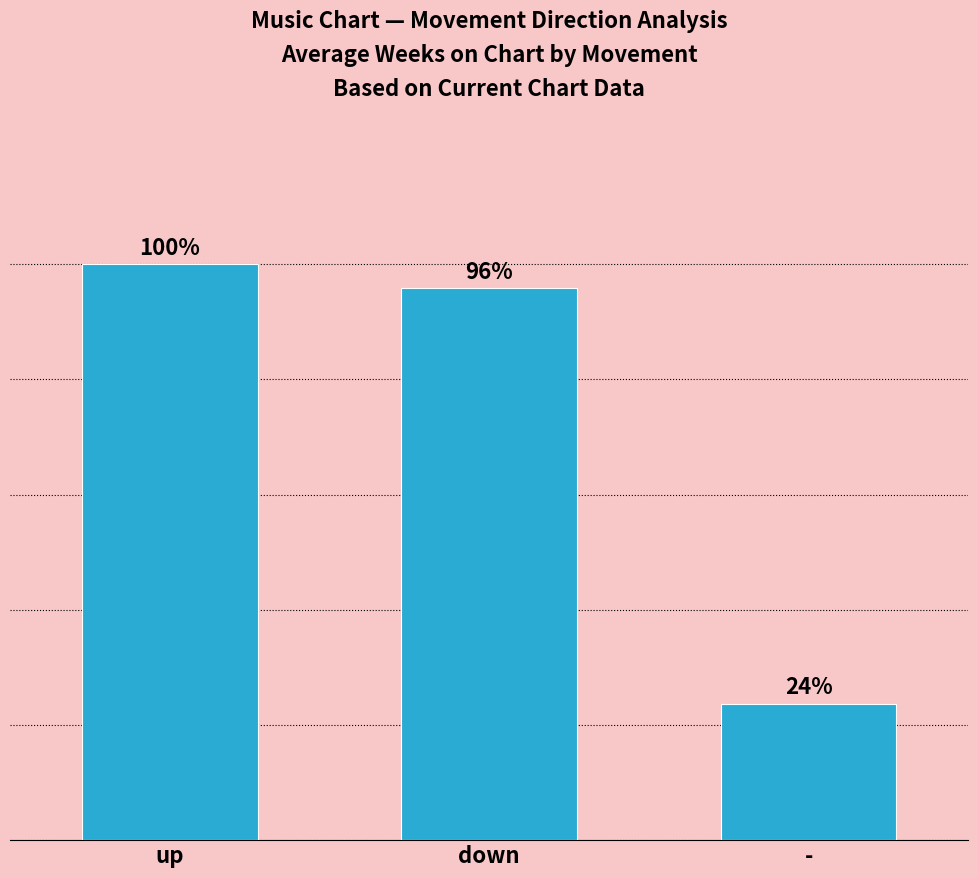

What is the sum of the values at down and -?

222.8